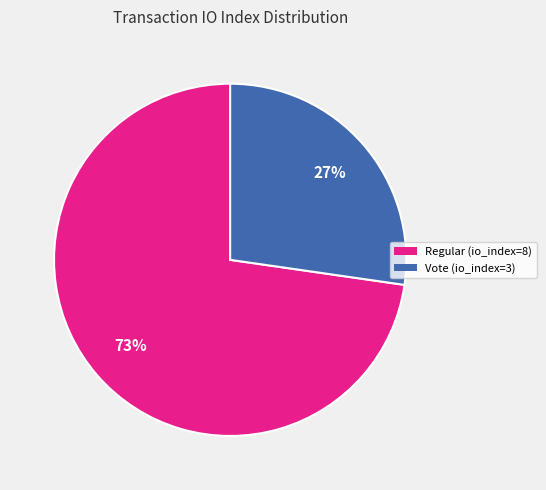

What percentage is the Vote (io_index=3) slice, to the nearest percent?

27%